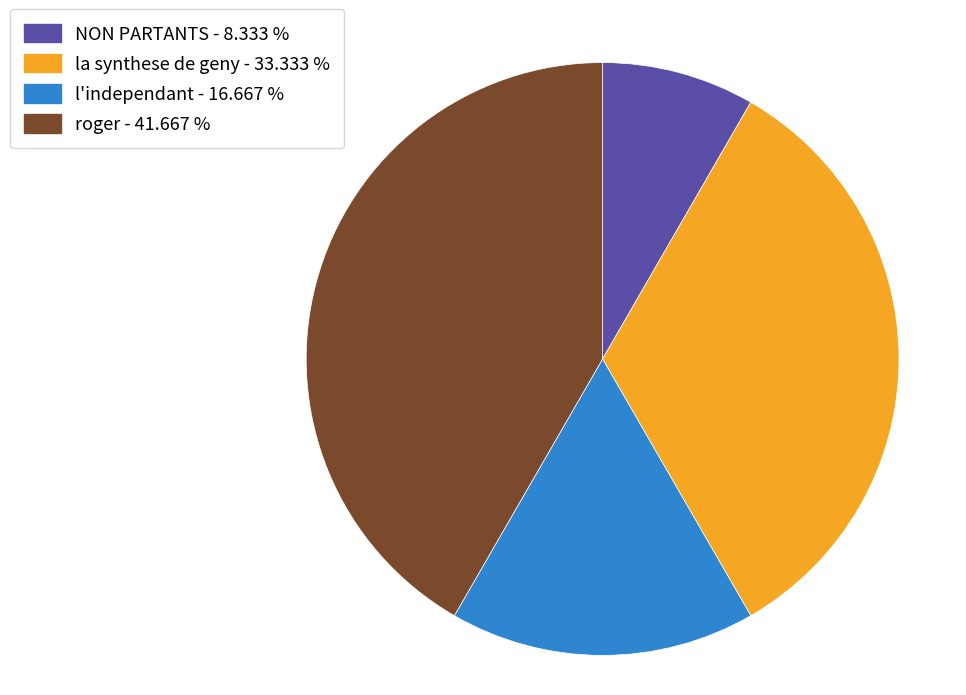

Which has a higher value, l'independant - 16.667 % or NON PARTANTS - 8.333 %?

l'independant - 16.667 %